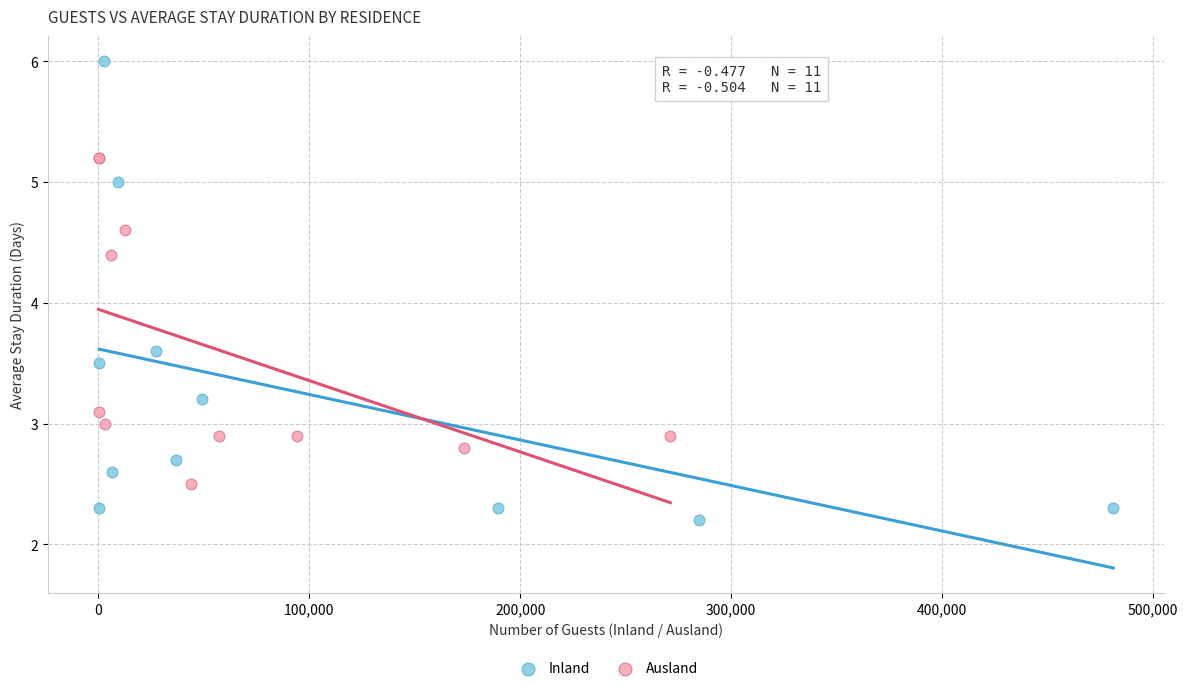

Which series reaches the maximum Y coordinate?

Inland